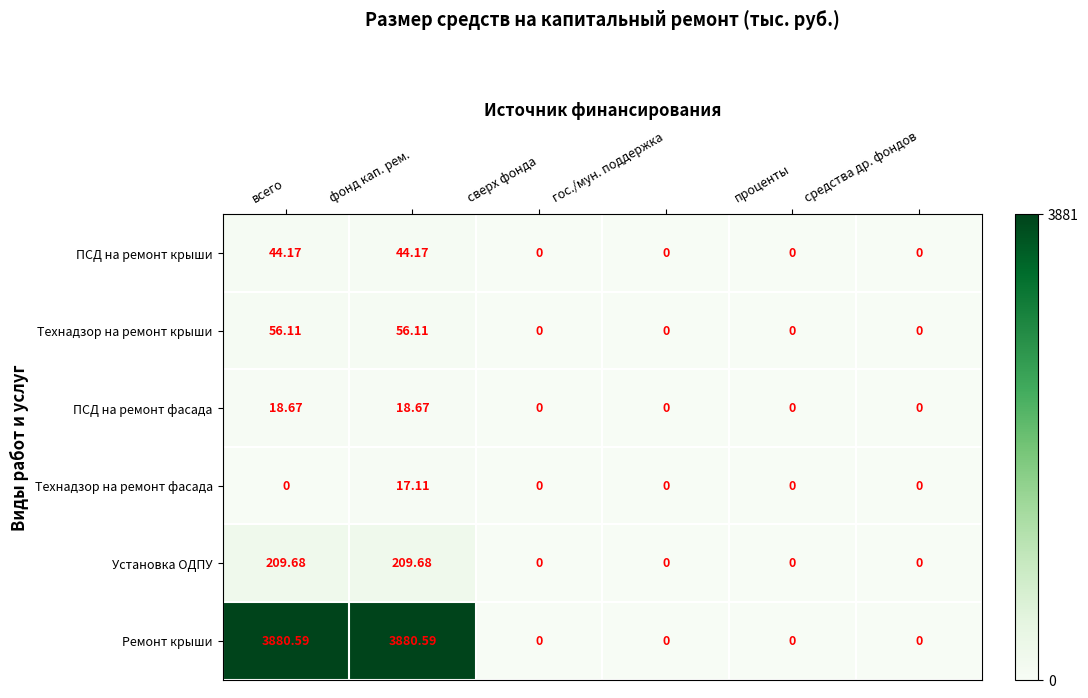

At which category is the sum across all series the highest?

фонд кап. рем.